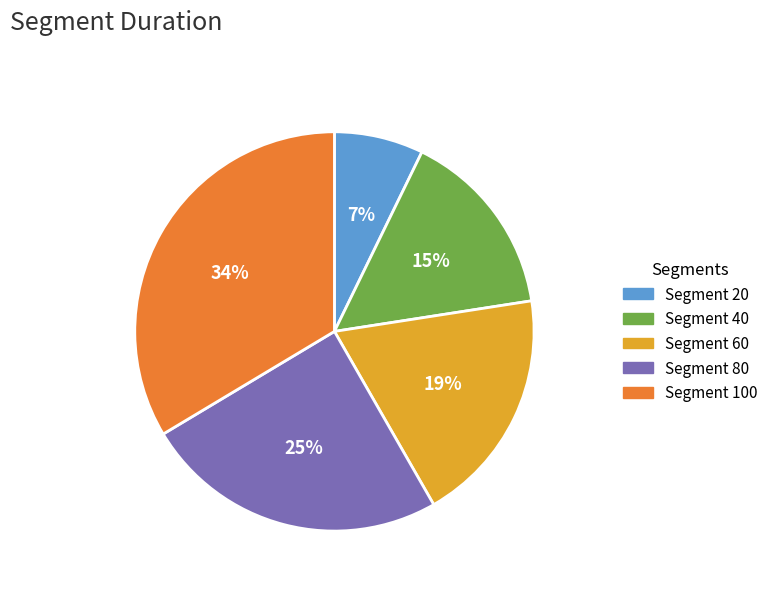

To the nearest percent, what is the average slice percentage?

20%